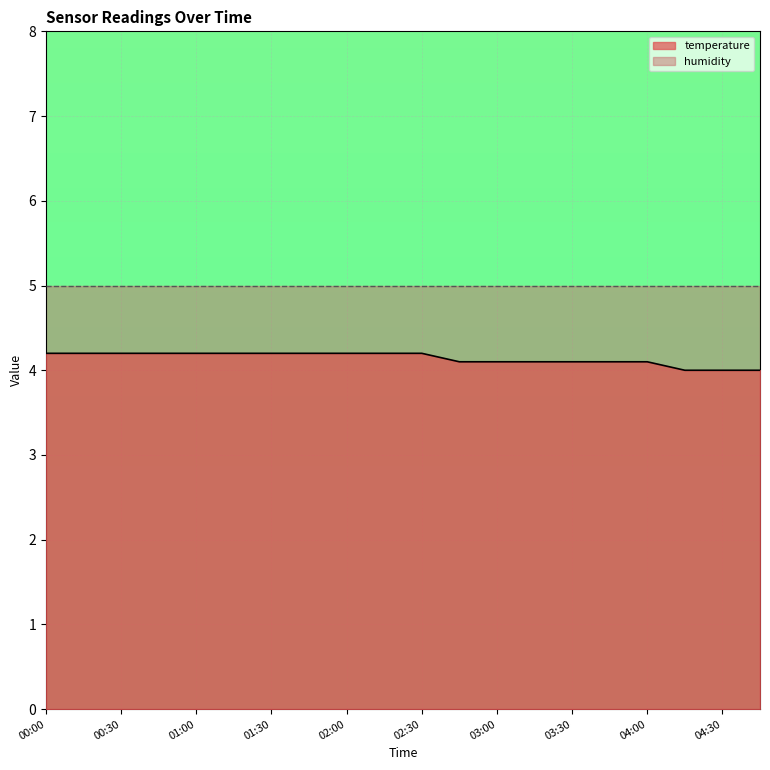

What is the sum of all values?

82.8